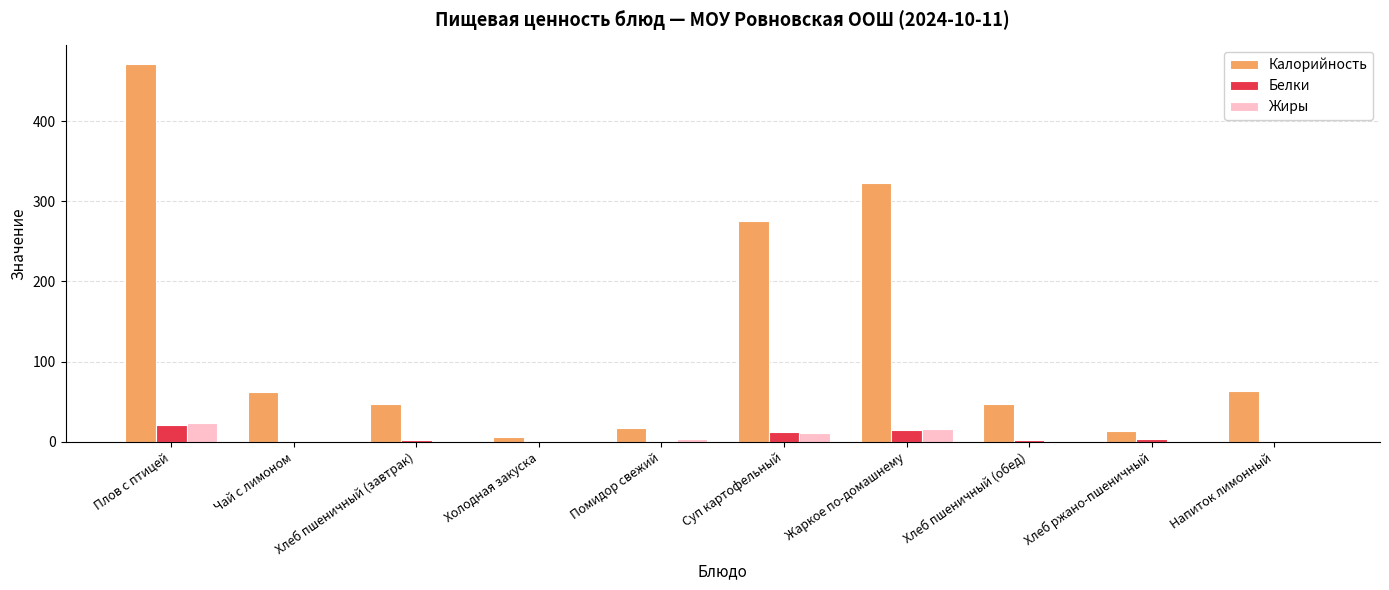

How many groups of bars are there?

10